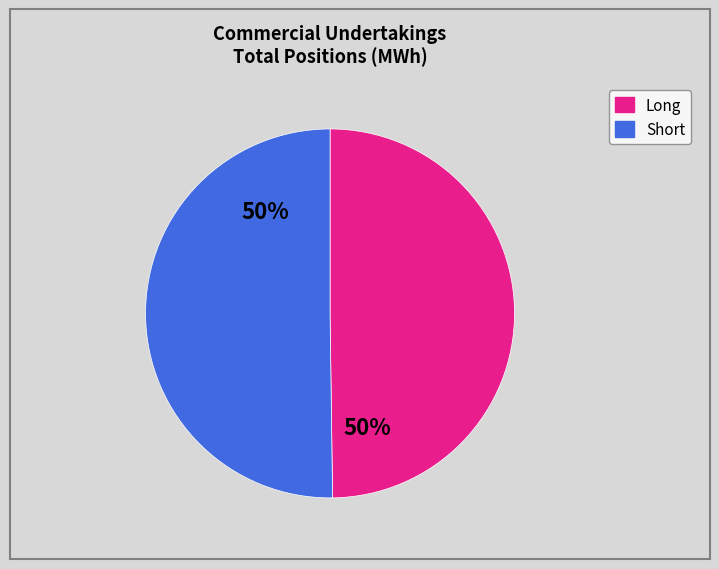

To the nearest percent, what portion does Short represent?

50%